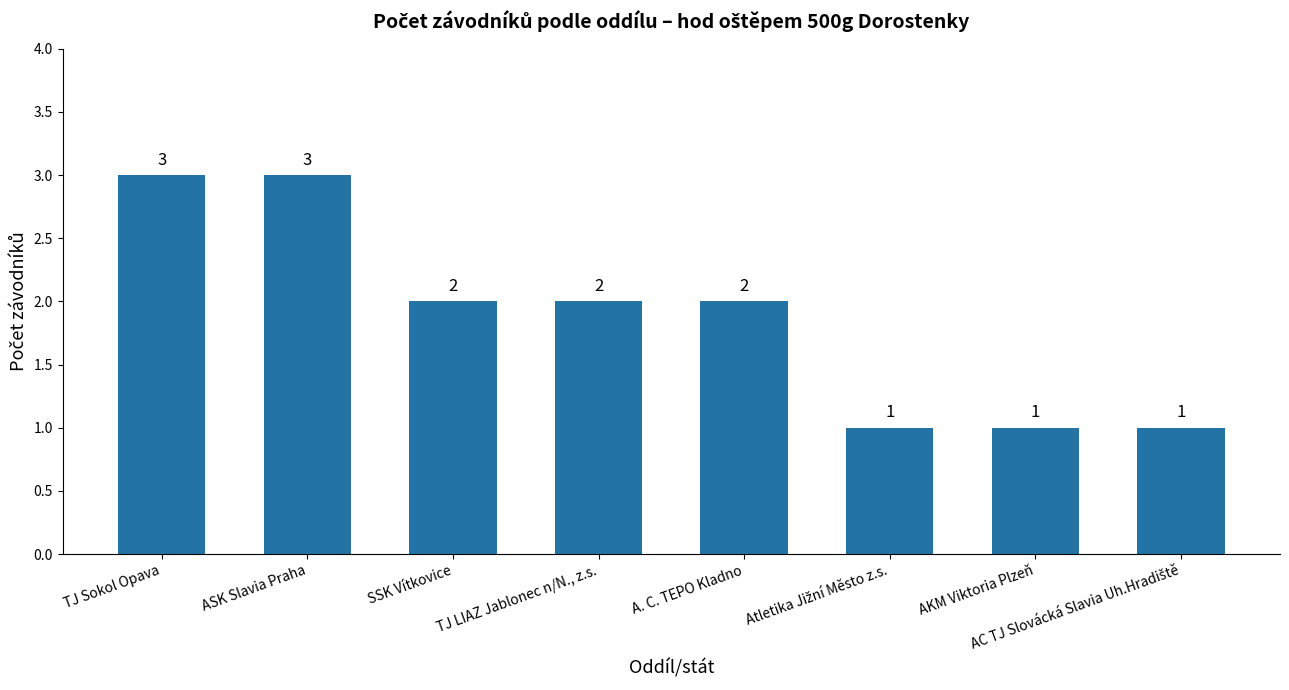

The chart shows a value of 1 at TJ Sokol Opava. True or false?

False